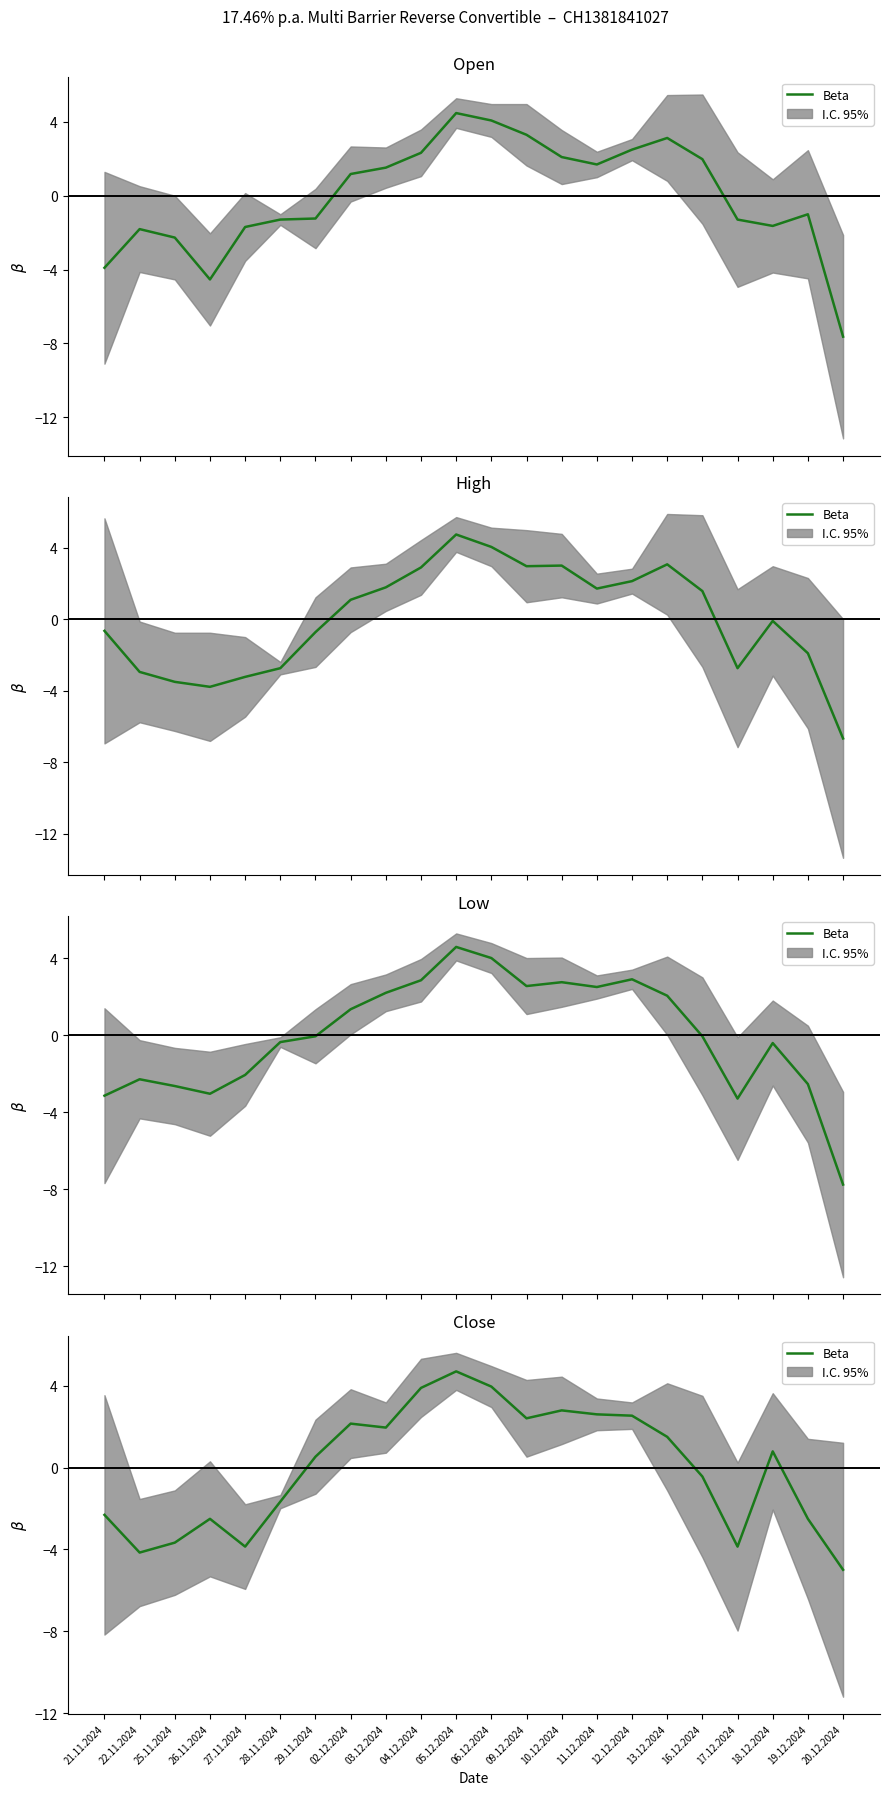

True or false: the data shows 4.0 at 06.12.2024.

True